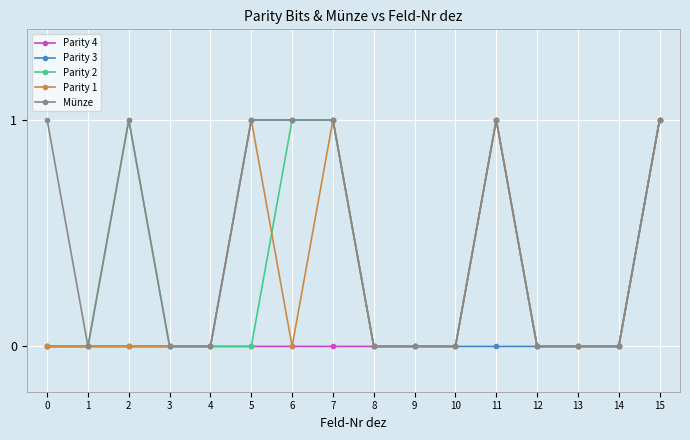

Where is the first local maximum for Münze?

2